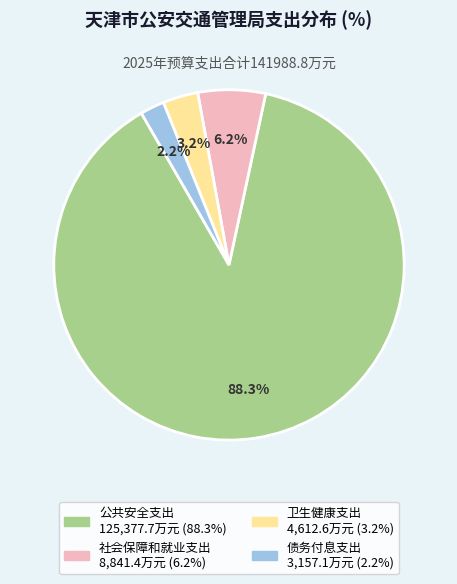

To the nearest percent, what percentage of the pie is 公共安全支出?

88%